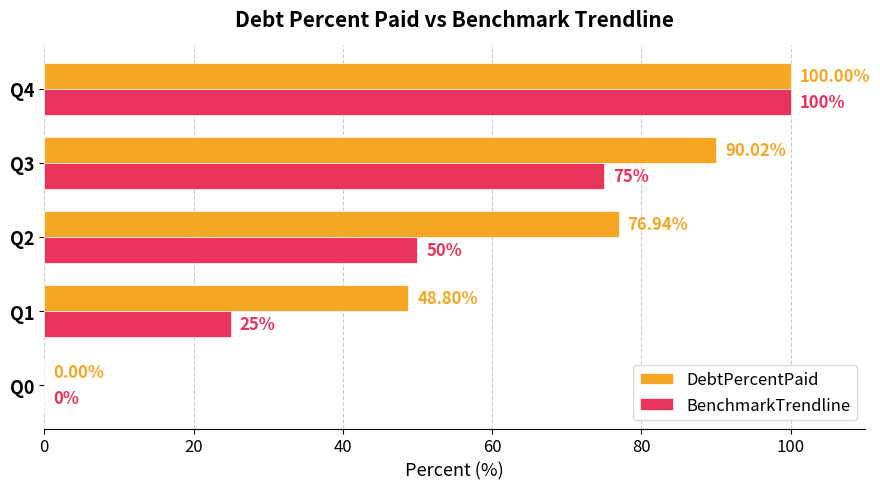

Between Q0 and Q3, which series saw the biggest shift?

DebtPercentPaid